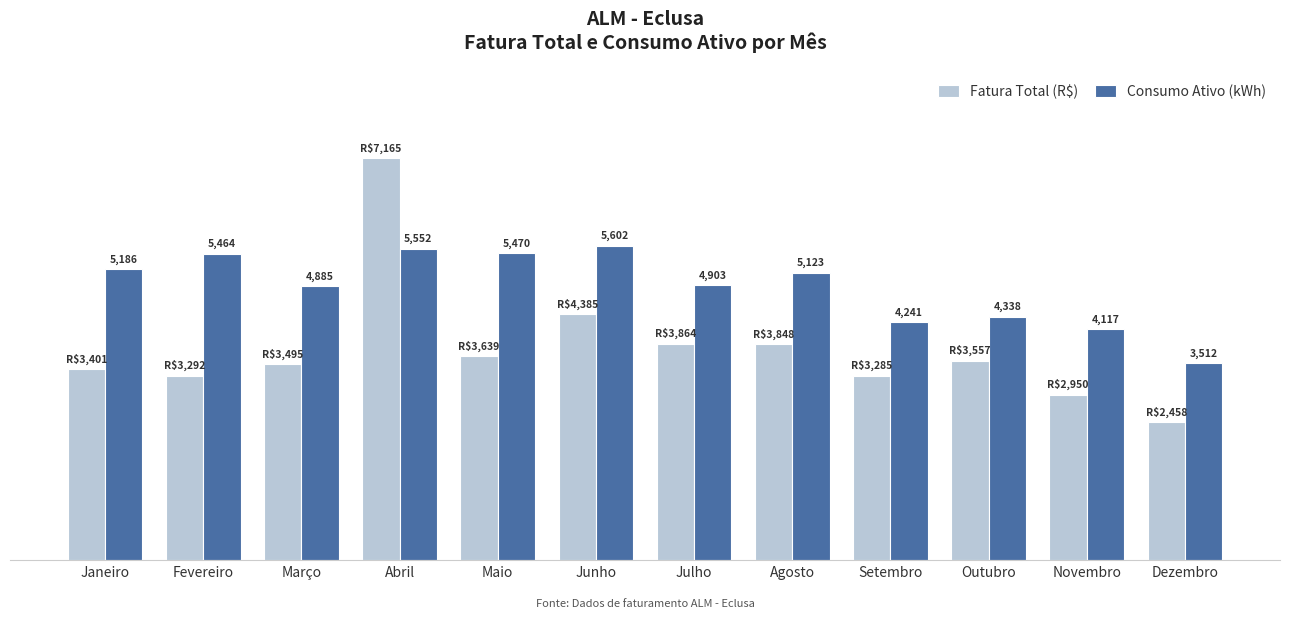

Which category has the lowest value in the Consumo Ativo (kWh) series?

Dezembro